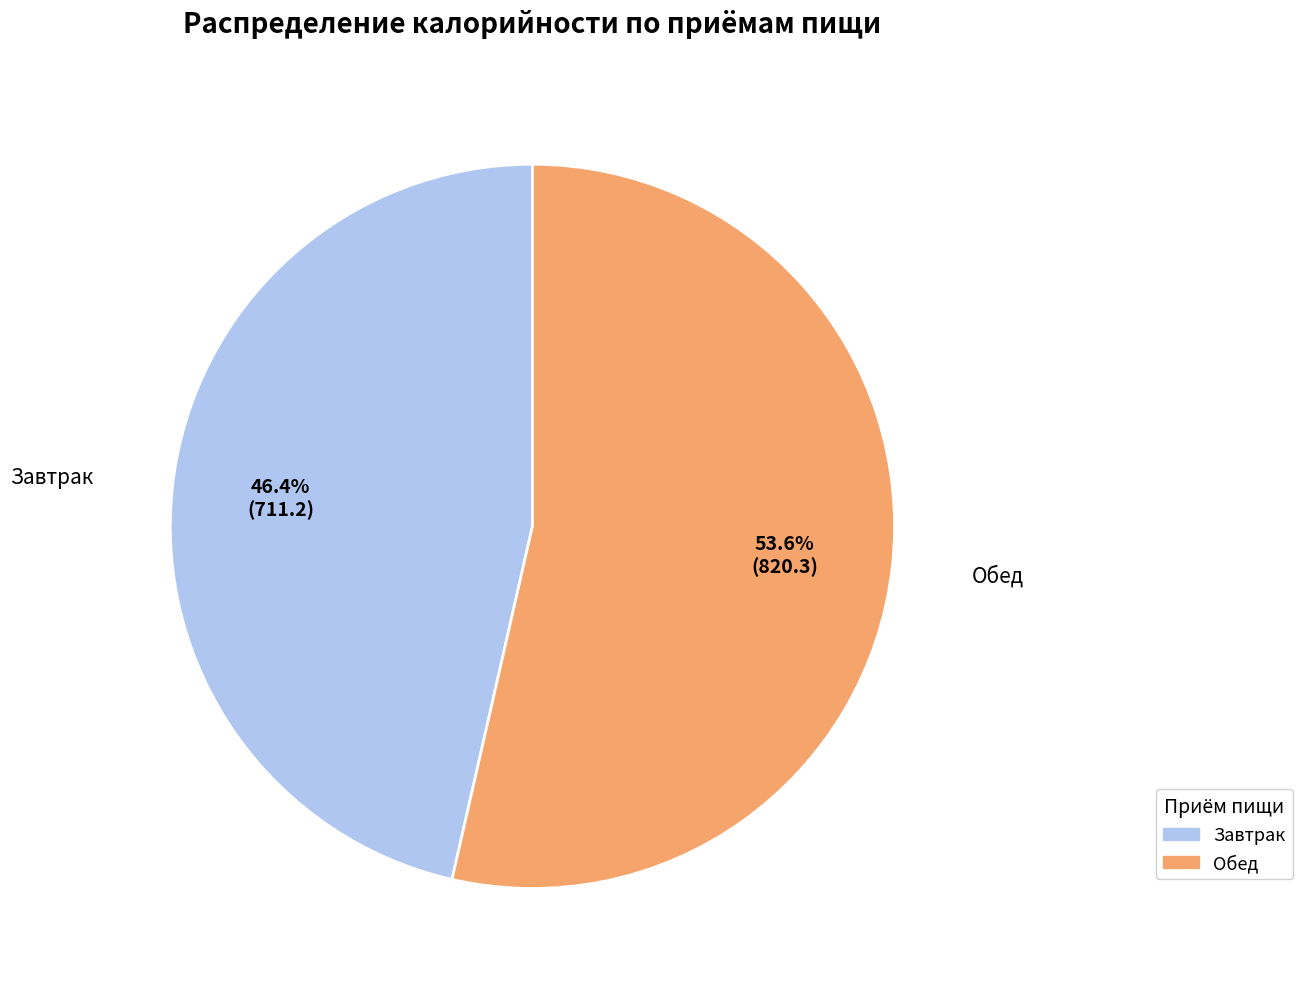

Does any single category account for the majority?

Yes